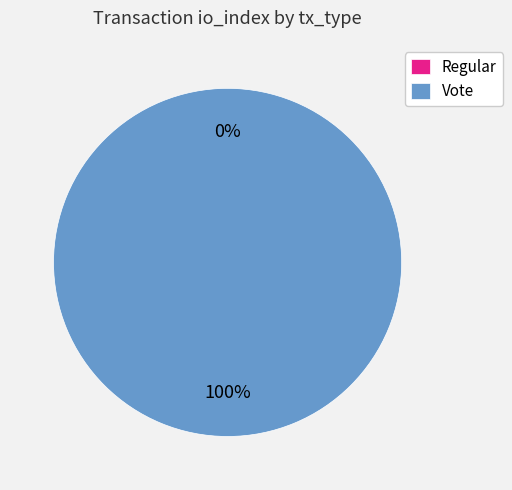

Rank the categories by value from highest to lowest.

Vote, Regular